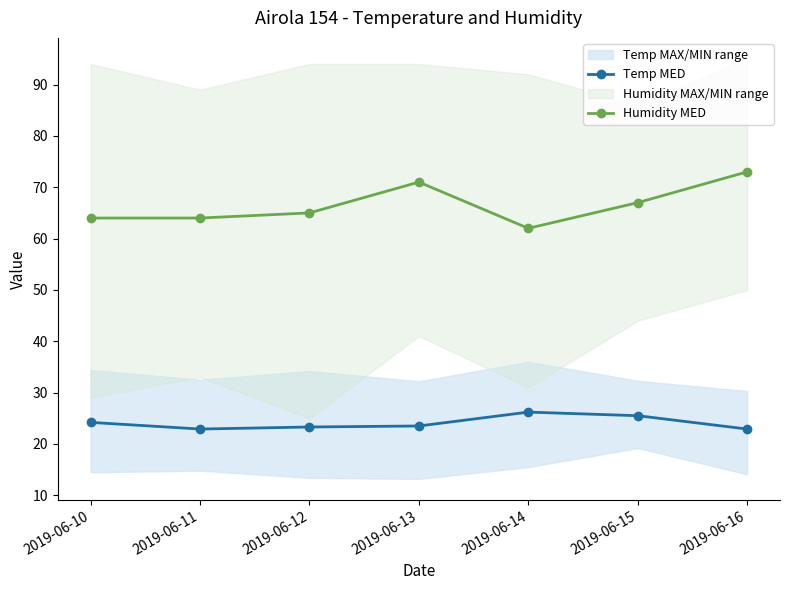

Rank the series by their average value, from highest to lowest.

Humidity MED, Temp MED